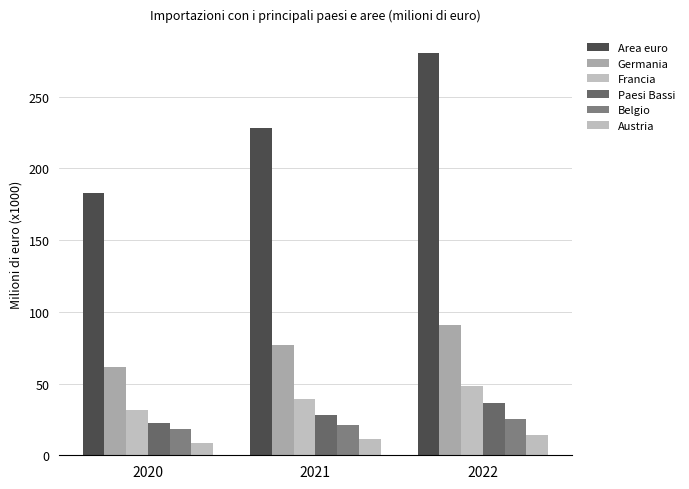

Rank the categories by Belgio value from highest to lowest.

2022, 2021, 2020